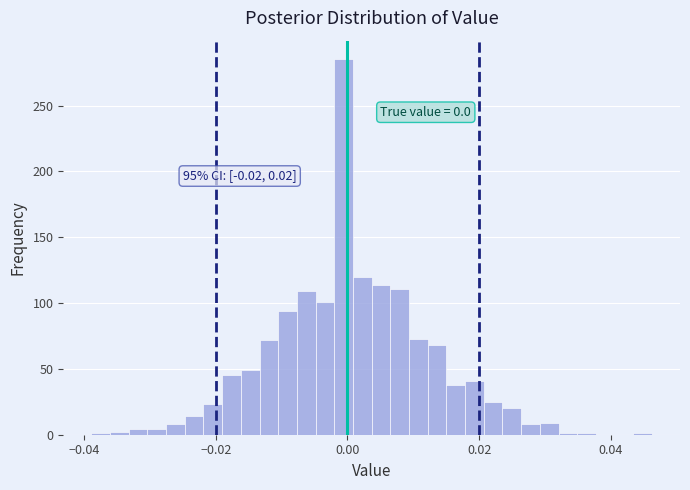

Around what value on the x-axis is the tallest bar? Give the approximate position of its centre, as read against the axis.

0.000